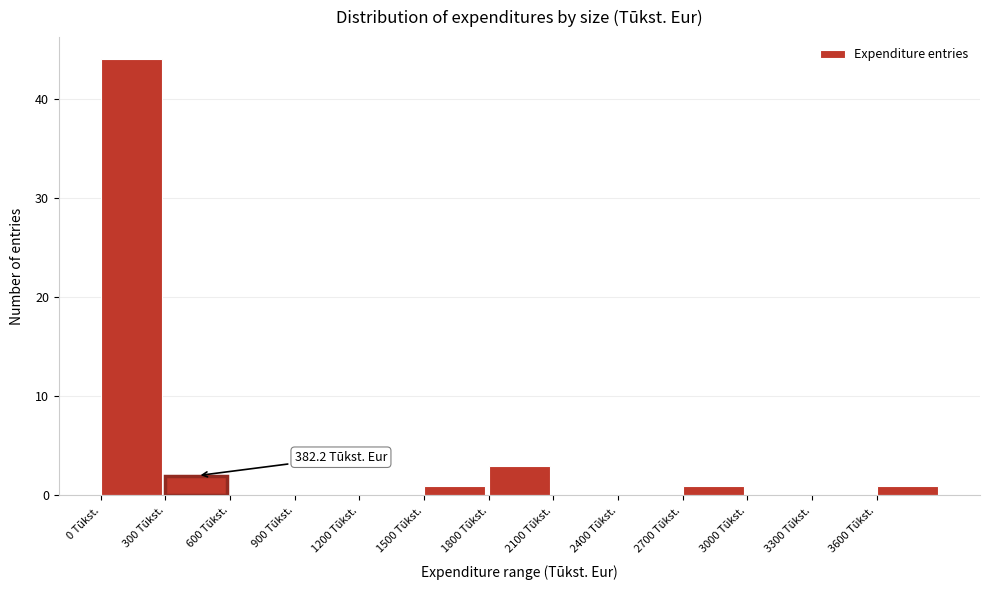

Over which range of the x-axis is the bar tallest?

0 to 300